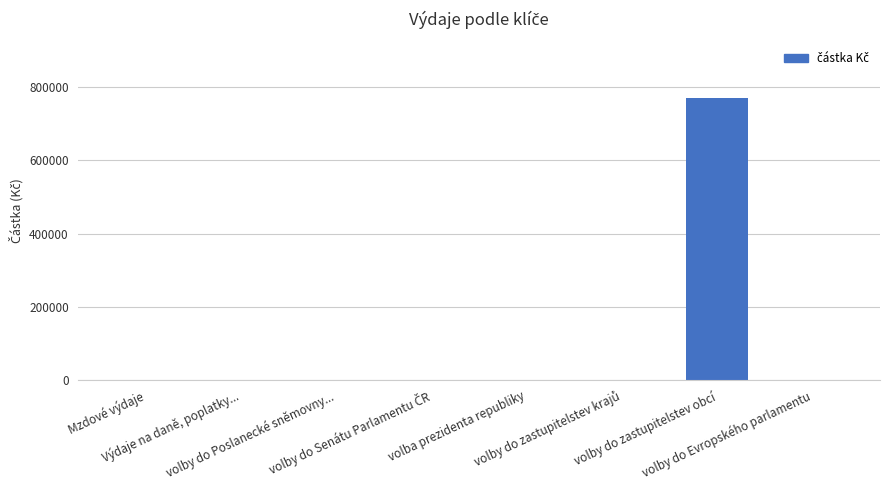

What is the maximum value shown in the chart?

771009